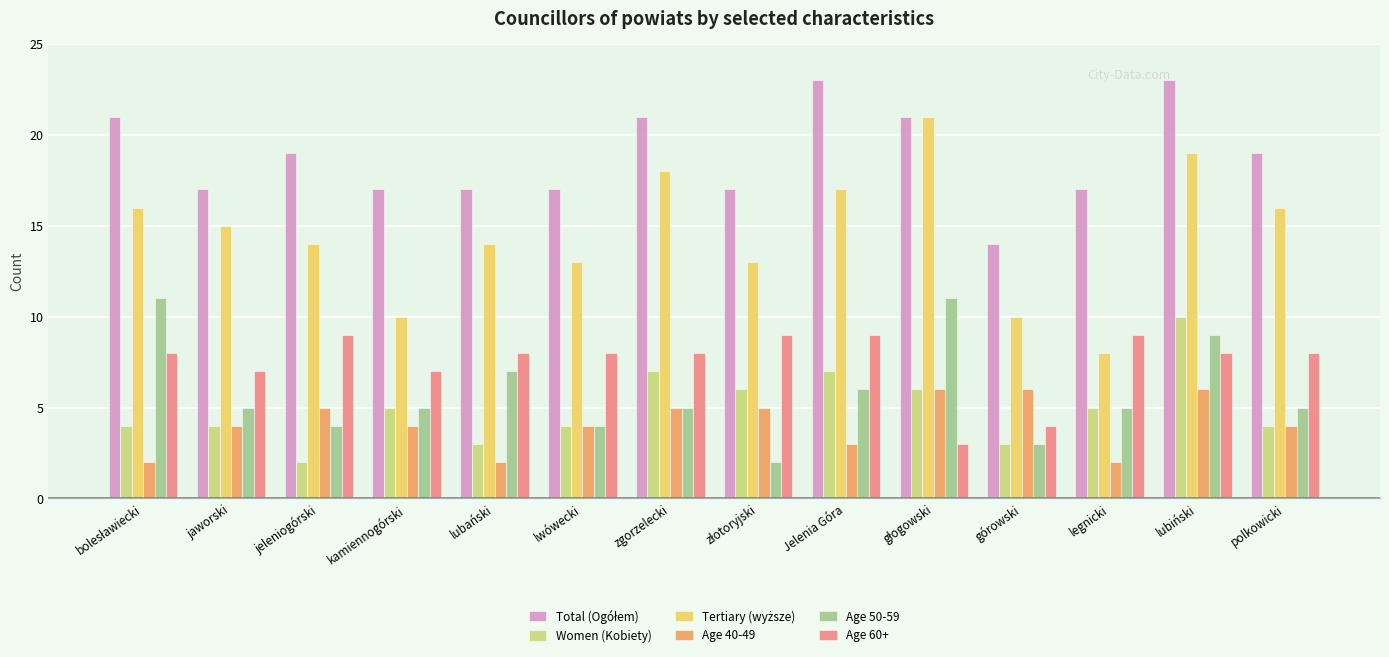

What is the greatest value displayed?

23